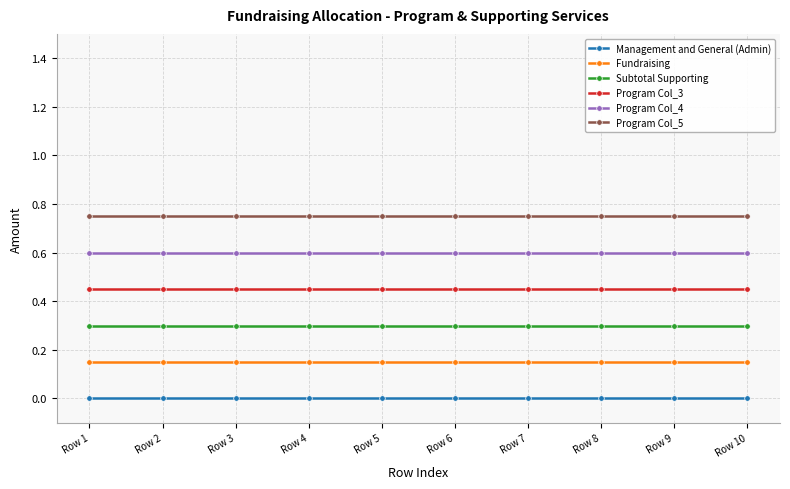

What is the value of the Subtotal Supporting point at the 9th from the left?

0.3